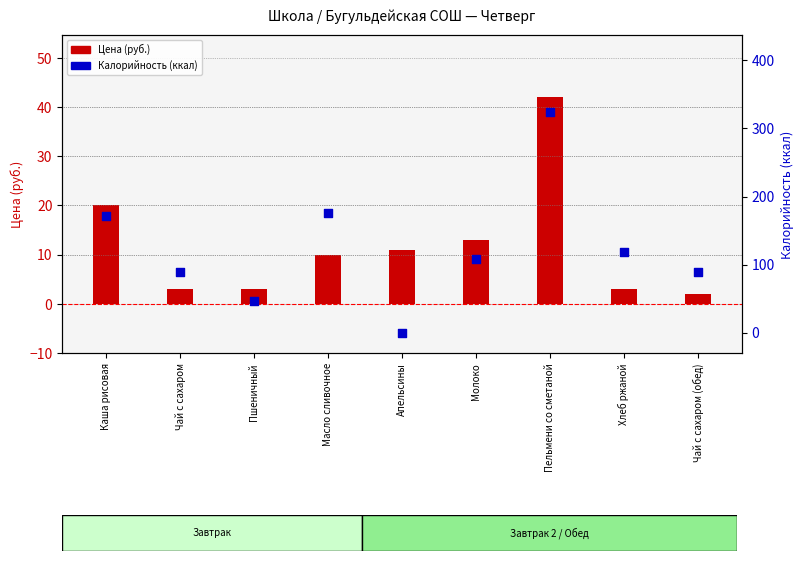

Which series has the largest total across all categories?

Калорийность (ккал)